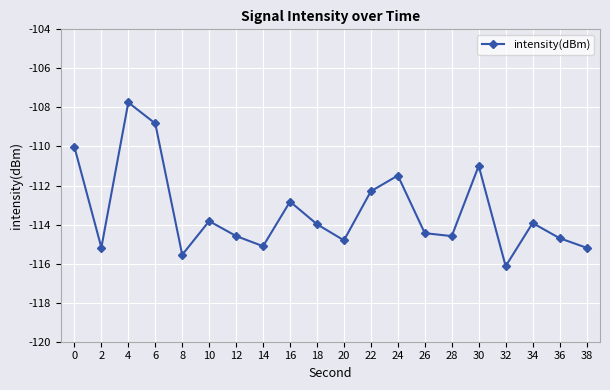

How many interior local valleys (lower than both neighbors) does the data have?

6